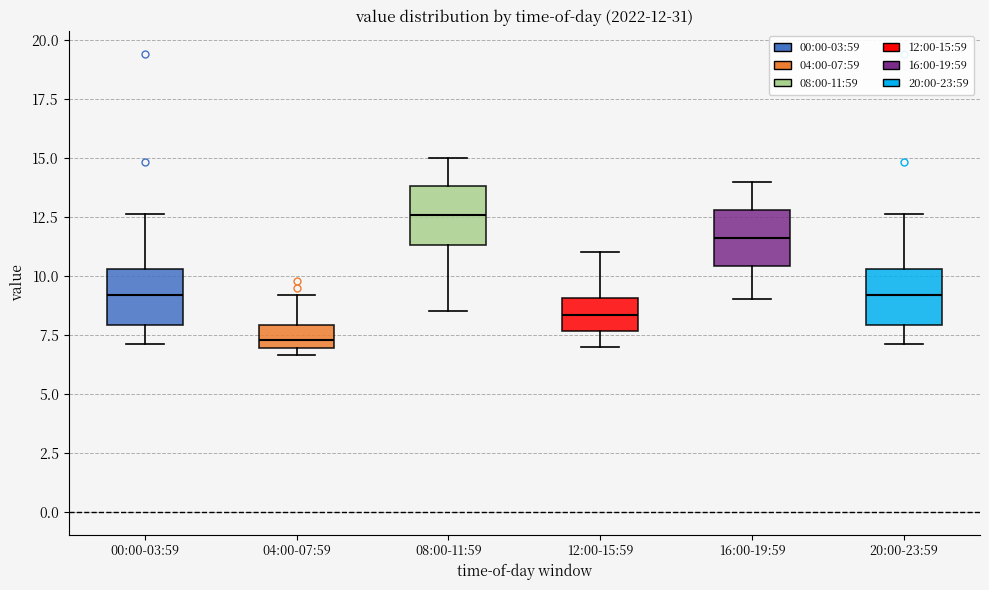

Which box has the highest median line?

08:00-11:59